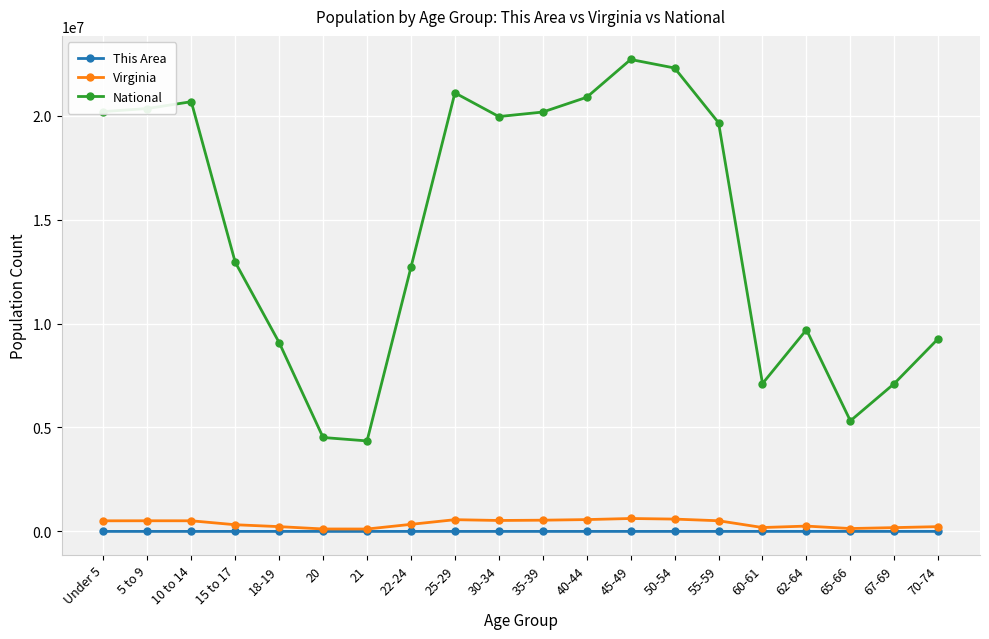

How many categories are shown in the chart?

20